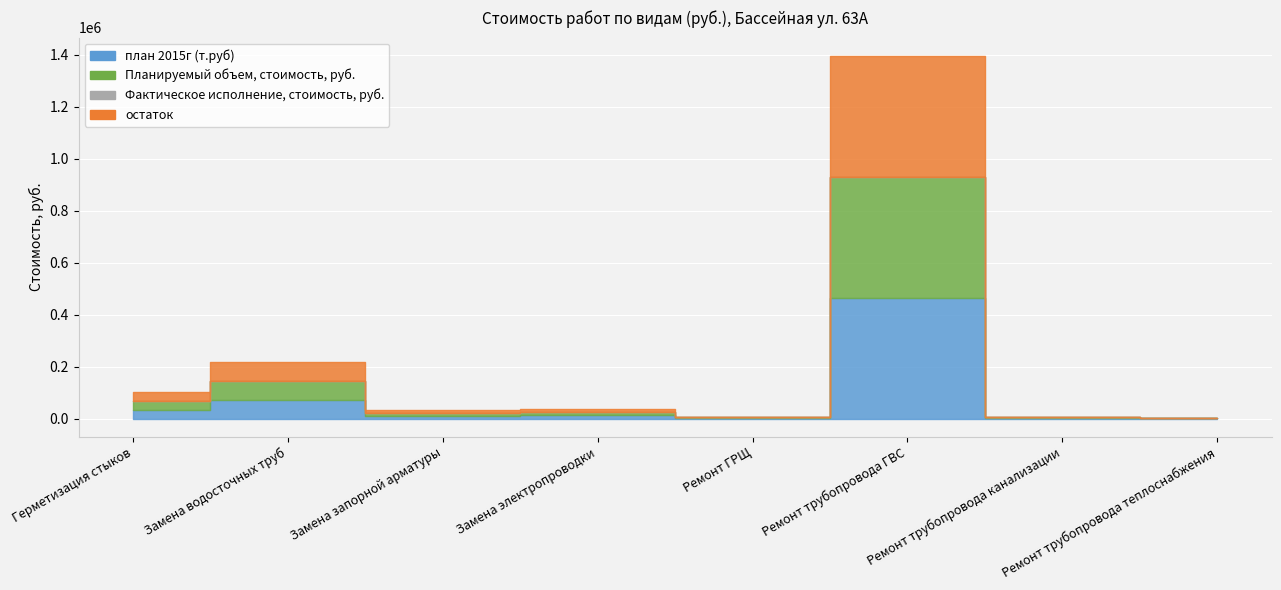

Reading left to right, what are all the values shown in this chart?

план 2015г (т.руб): Герметизация стыков=34326	Замена водосточных труб=72124	Замена запорной арматуры=10737	Замена электропроводки=12600	Ремонт ГРЩ=2316	Ремонт трубопровода ГВС=465393	Ремонт трубопровода канализации=2706	Ремонт трубопровода теплоснабжения=1074
Планируемый объем, стоимость, руб.: Герметизация стыков=34326	Замена водосточных труб=72124	Замена запорной арматуры=10737	Замена электропроводки=12600	Ремонт ГРЩ=2316	Ремонт трубопровода ГВС=465393	Ремонт трубопровода канализации=2706	Ремонт трубопровода теплоснабжения=1074
Фактическое исполнение, стоимость, руб.: Герметизация стыков=0	Замена водосточных труб=0	Замена запорной арматуры=0	Замена электропроводки=0	Ремонт ГРЩ=0	Ремонт трубопровода ГВС=0	Ремонт трубопровода канализации=0	Ремонт трубопровода теплоснабжения=0
остаток: Герметизация стыков=34326	Замена водосточных труб=72124	Замена запорной арматуры=10737	Замена электропроводки=12600	Ремонт ГРЩ=2316	Ремонт трубопровода ГВС=465393	Ремонт трубопровода канализации=2706	Ремонт трубопровода теплоснабжения=1074